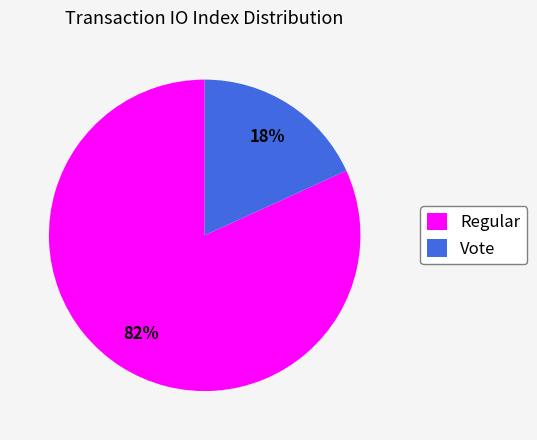

How many segments does this pie chart have?

2